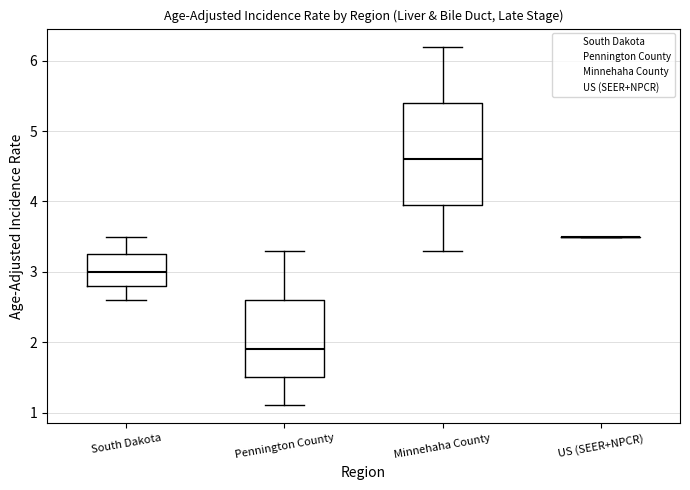

Which box is the tallest, from its lower edge to its upper edge?

Minnehaha County